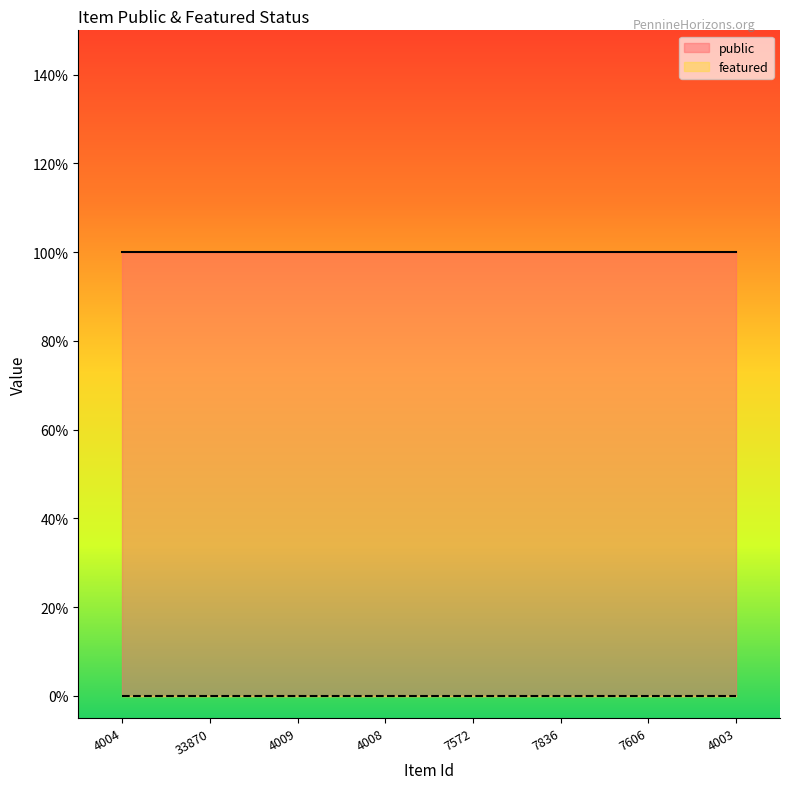

True or false: featured has more than 1 points higher than both neighbors.

False